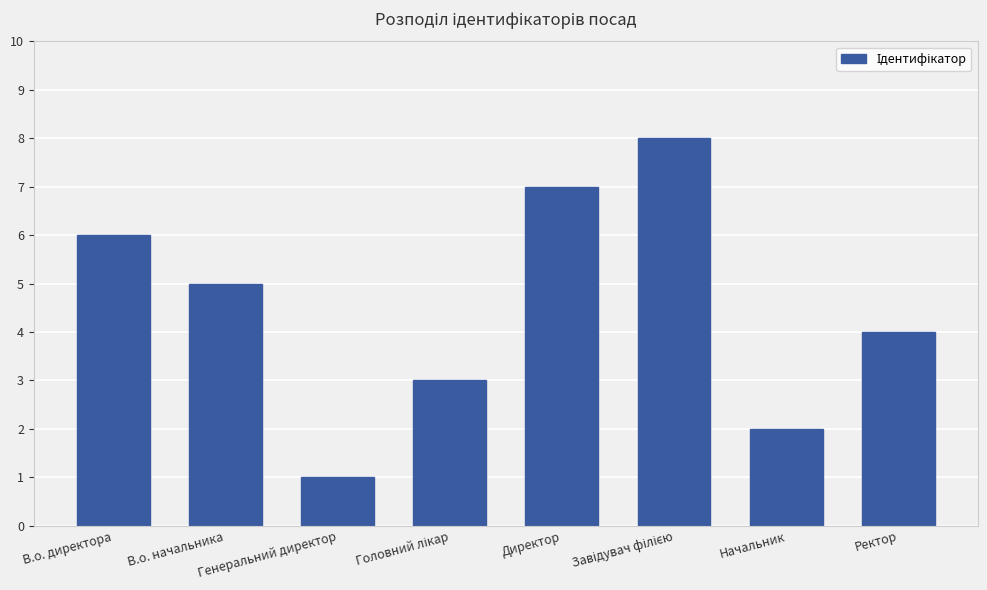

What position from the left is В.о. директора?

1